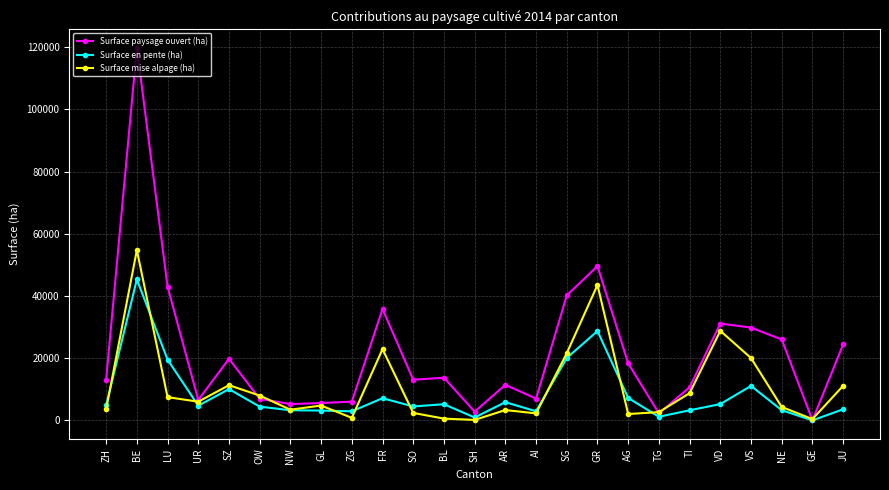

How many interior local valleys does the Surface mise alpage (ha) series have?

7